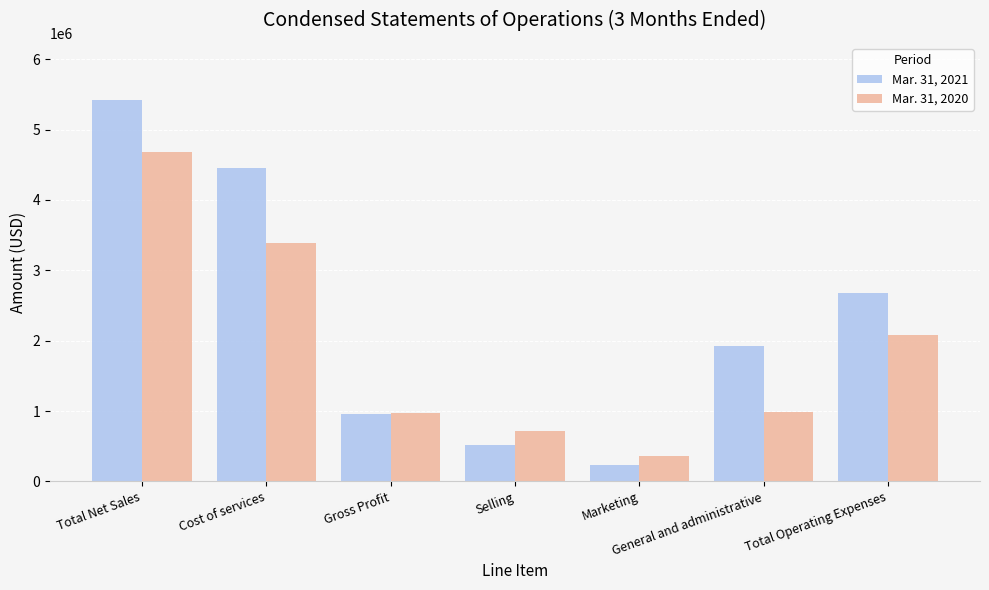

Are the bars horizontal?

No